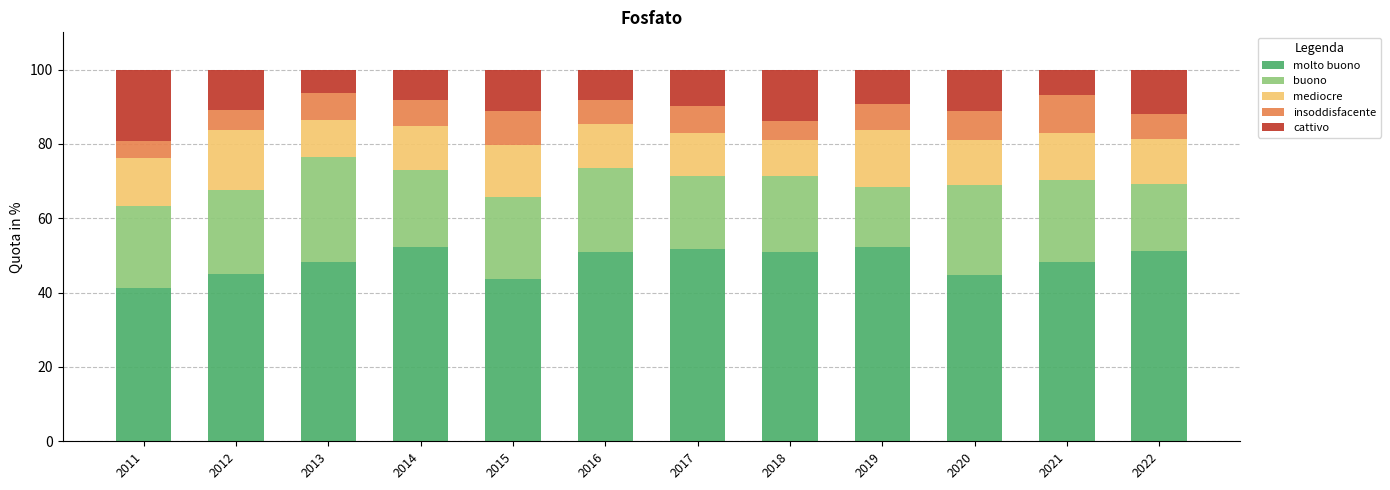

What is the total value across all series at 2021?

100.0